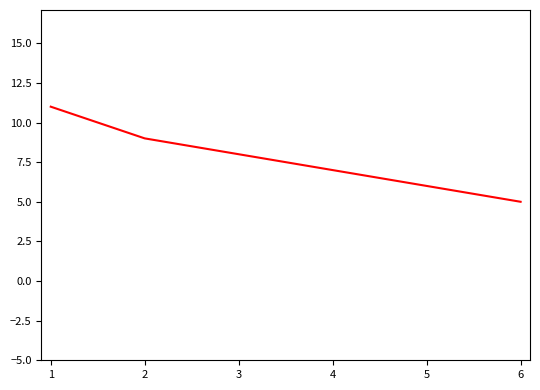

The value at 2 is 13. True or false?

False